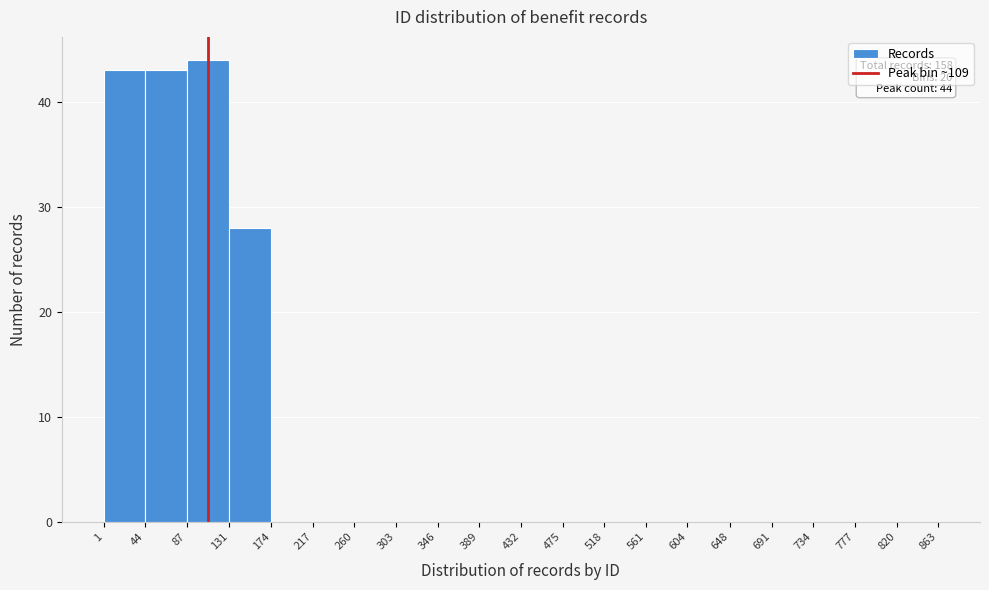

Over which range of the x-axis is the bar tallest?

87 to 131